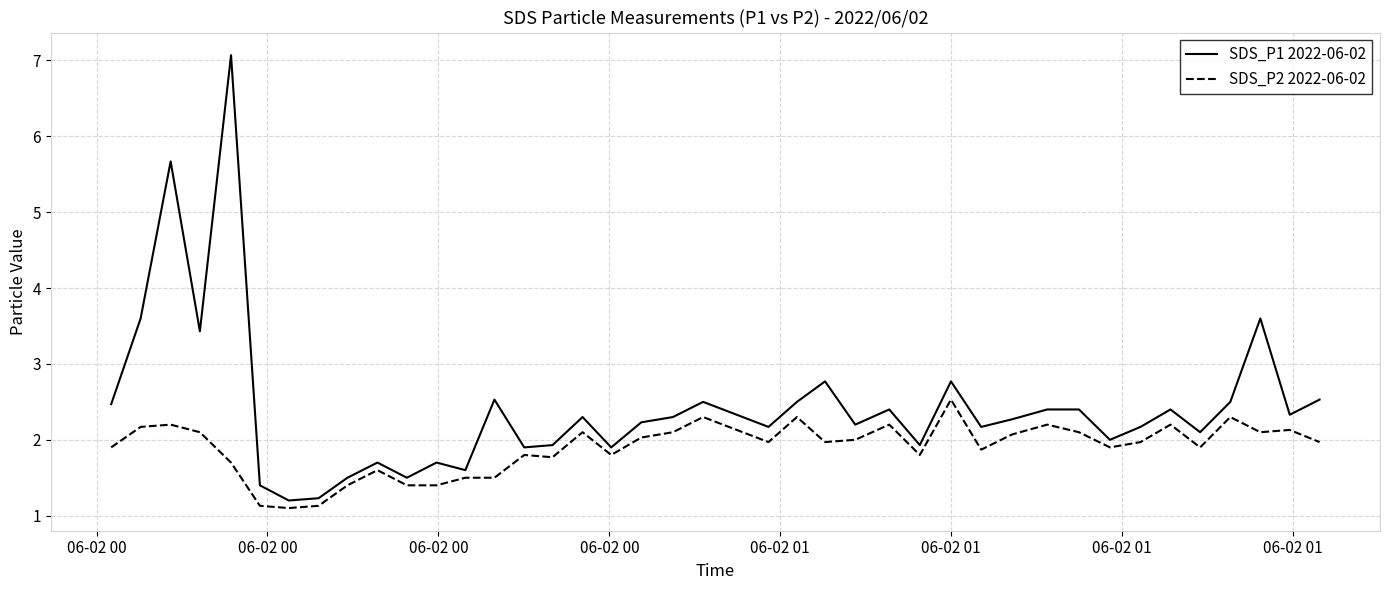

What is the highest value of the SDS_P2 2022-06-02 series?

2.5